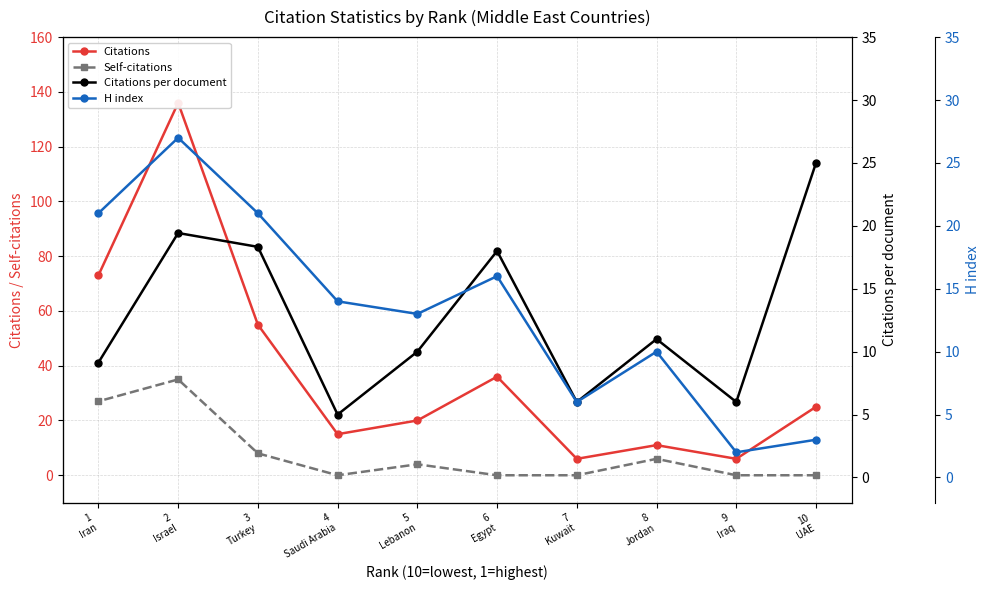

Which series has the largest range (max minus min)?

Citations